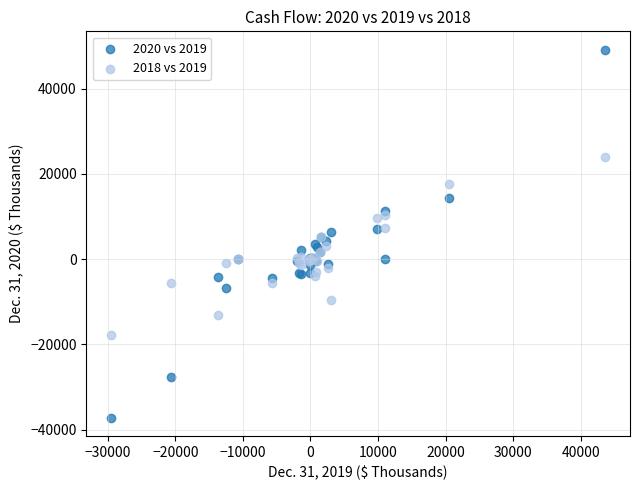

Which series reaches the maximum Y coordinate?

2020 vs 2019